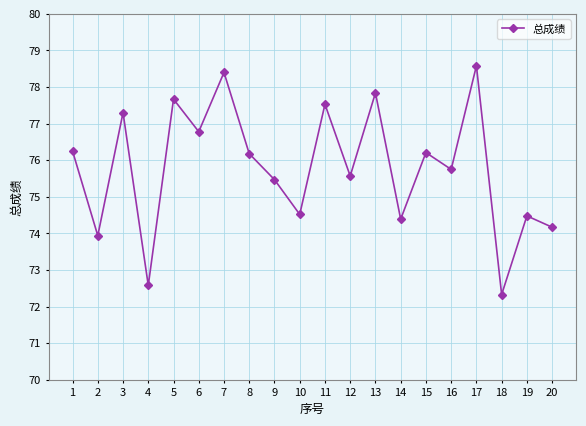

How many values exceed 76?

10